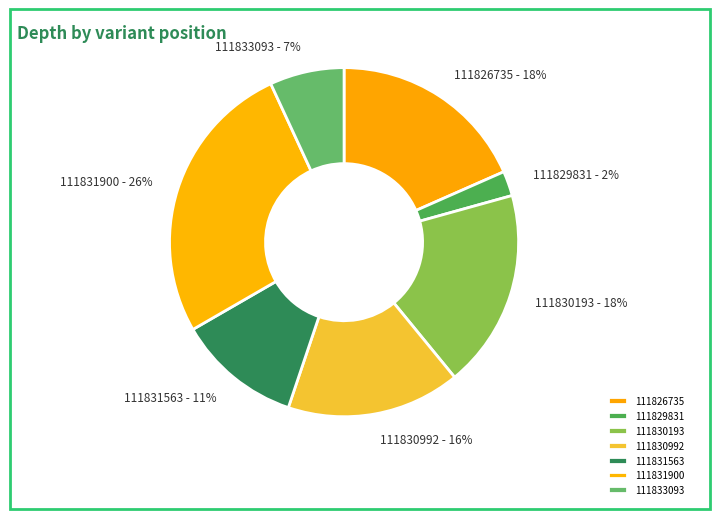

Combined, do 111833093 and 111829831 account for over 50%?

No